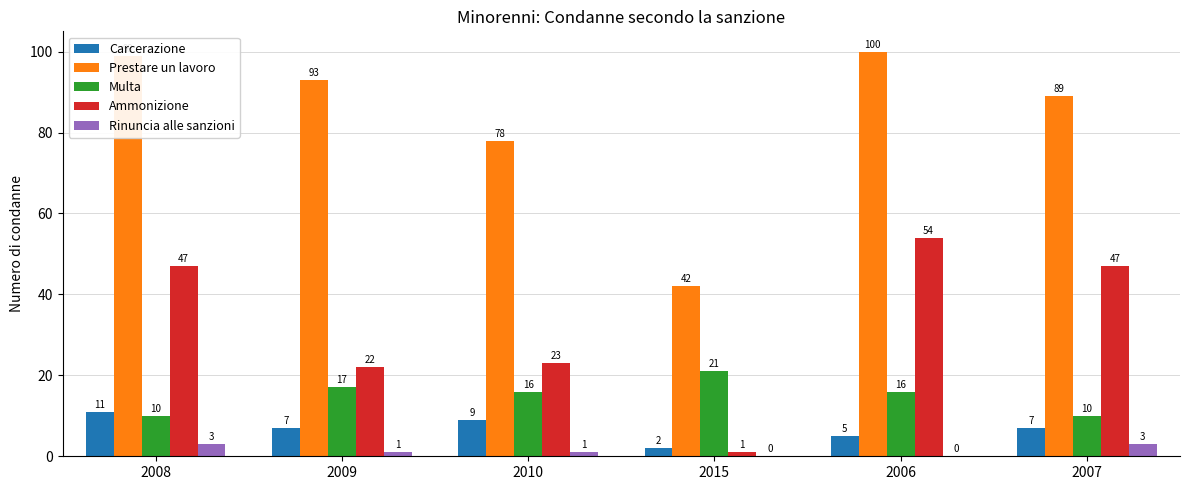

How many categories are shown in the chart?

6